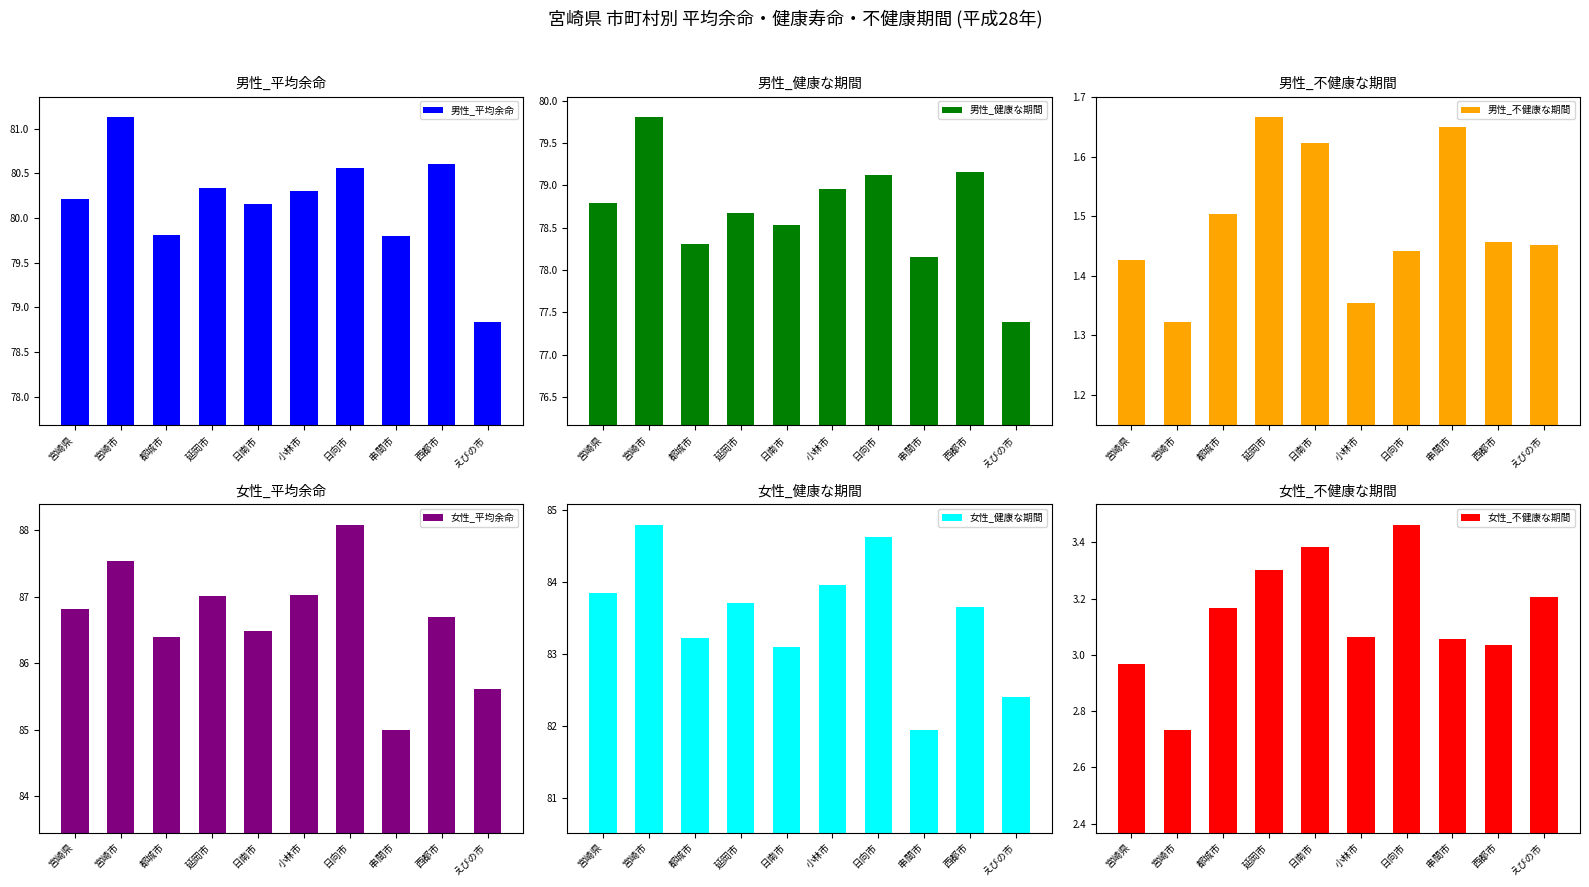

At which label does 女性_不健康な期間 reach its minimum?

宮崎市